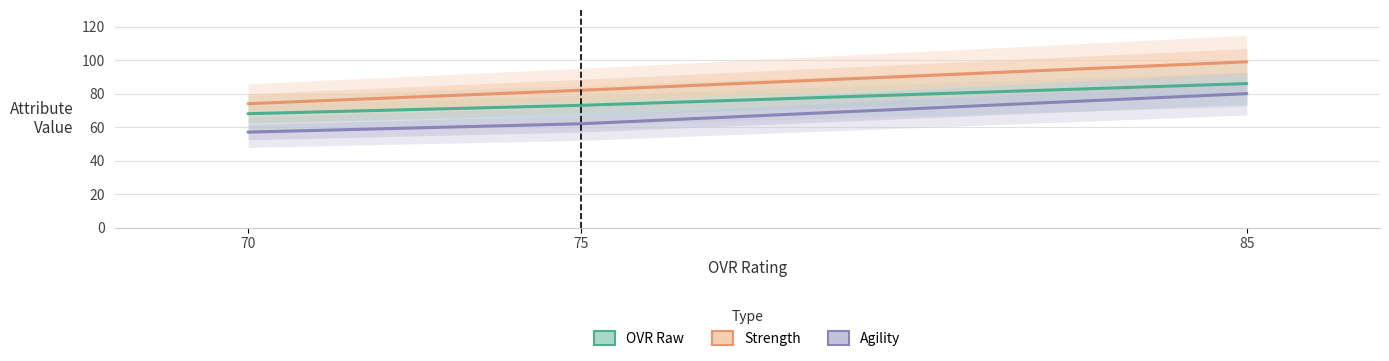

At which label does Strength first exceed 82?

85